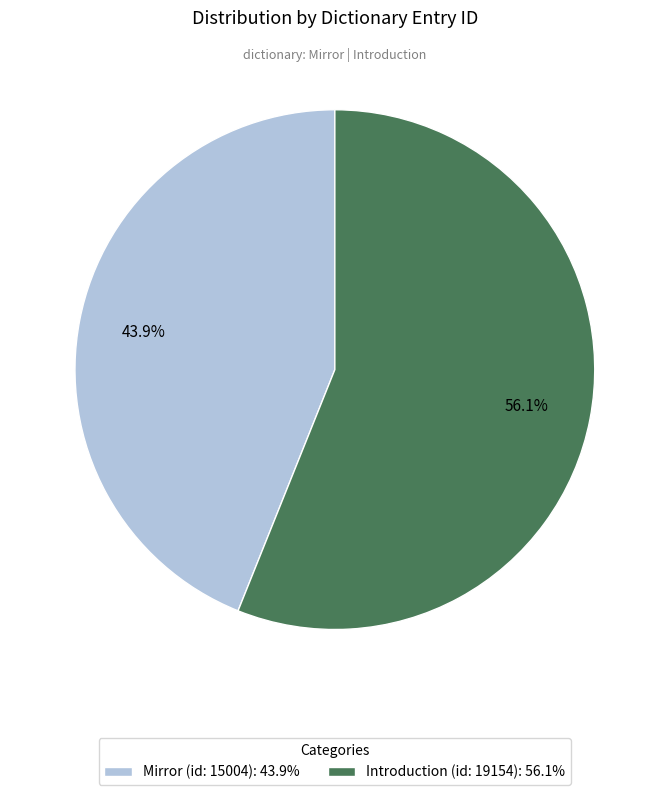

What is the total percentage of Mirror (id: 15004) and Introduction (id: 19154)?

100.0%